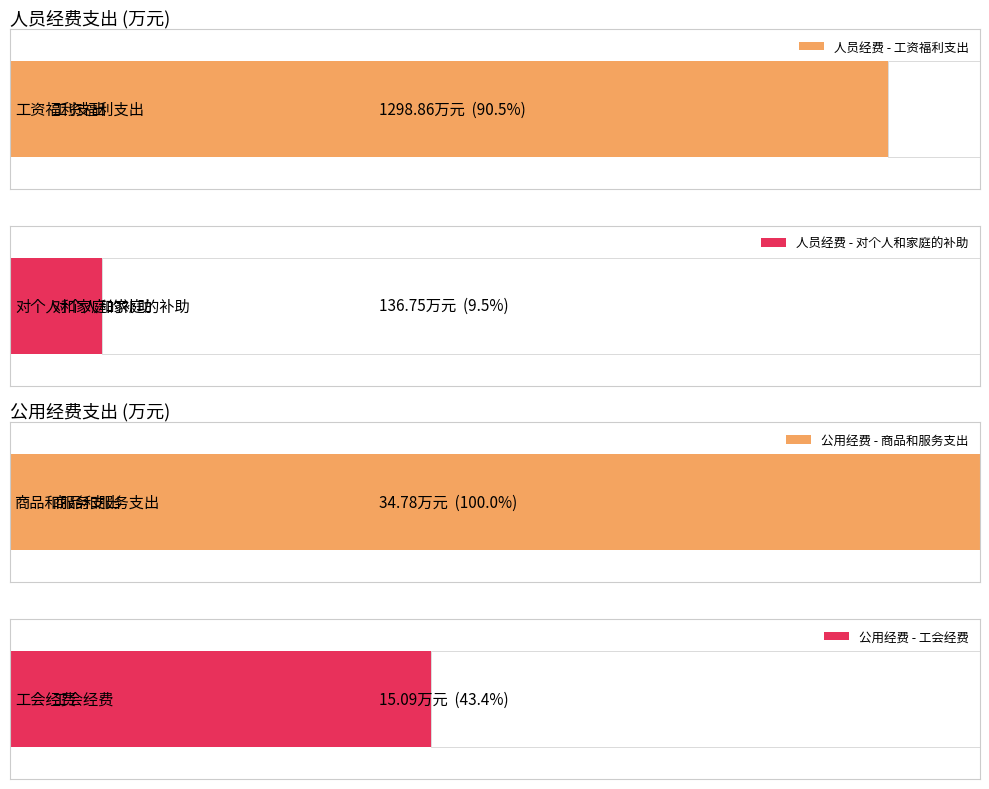

Rank the series by their maximum value, from lowest to highest.

公用经费, 人员经费